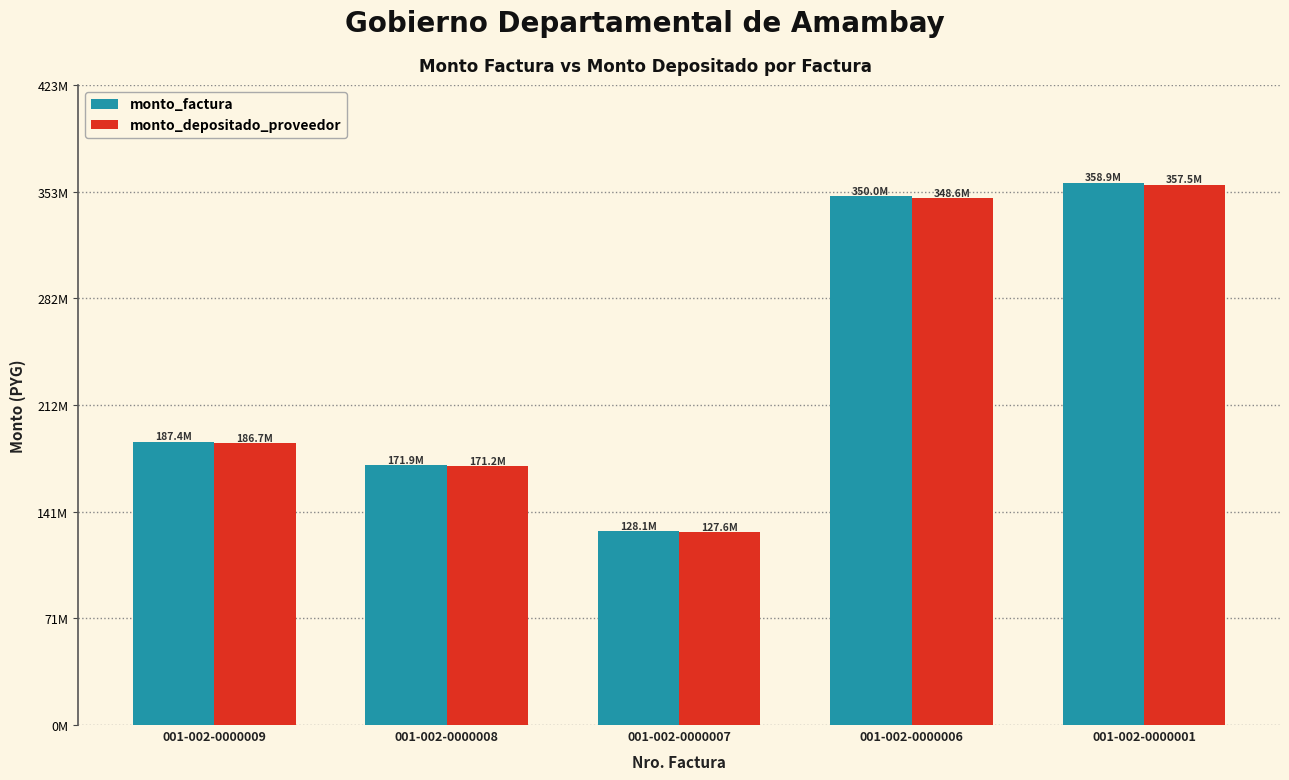

What are all the series names shown in the legend?

monto_factura, monto_depositado_proveedor